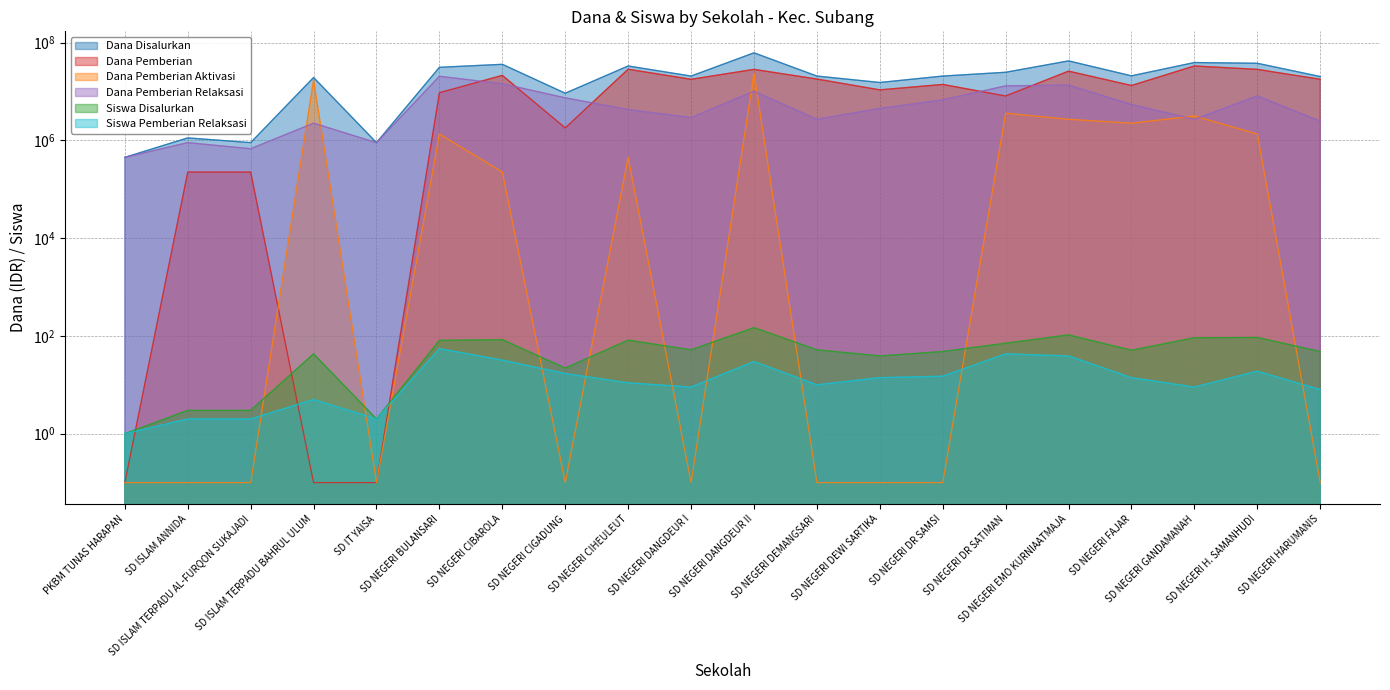

Reading left to right, what are all the values shown in this chart?

Dana Disalurkan: 450000.0	1125000.0	900000.0	19350000.0	900000.0	31275000.0	36000000.0	9225000.0	33300000.0	20700000.0	61875000.0	20700000.0	15300000.0	20700000.0	24750000.0	42300000.0	20925000.0	39150000.0	37800000.0	20250000.0
Dana Pemberian: 0.1	225000.0	225000.0	0.1	0.1	9450000.0	21375000.0	1800000.0	28575000.0	17775000.0	28350000.0	18000000.0	10800000.0	13950000.0	8100000.0	26100000.0	13275000.0	33300000.0	28350000.0	17775000.0
Dana Pemberian Aktivasi: 0.1	0.1	0.1	17100000.0	0.1	1350000.0	225000.0	0.1	450000.0	0.1	23400000.0	0.1	0.1	0.1	3600000.0	2700000.0	2250000.0	3150000.0	1350000.0	0.1
Dana Pemberian Relaksasi: 450000.0	900000.0	675000.0	2250000.0	900000.0	20475000.0	14400000.0	7425000.0	4275000.0	2925000.0	10125000.0	2700000.0	4500000.0	6750000.0	13050000.0	13500000.0	5400000.0	2700000.0	8100000.0	2475000.0
Siswa Disalurkan: 1.0	3.0	3.0	43.0	2.0	81.0	84.0	22.0	82.0	52.0	148.0	52.0	39.0	48.0	71.0	105.0	51.0	92.0	93.0	48.0
Siswa Pemberian Relaksasi: 1.0	2.0	2.0	5.0	2.0	55.0	32.0	17.0	11.0	9.0	30.0	10.0	14.0	15.0	43.0	39.0	14.0	9.0	19.0	8.0